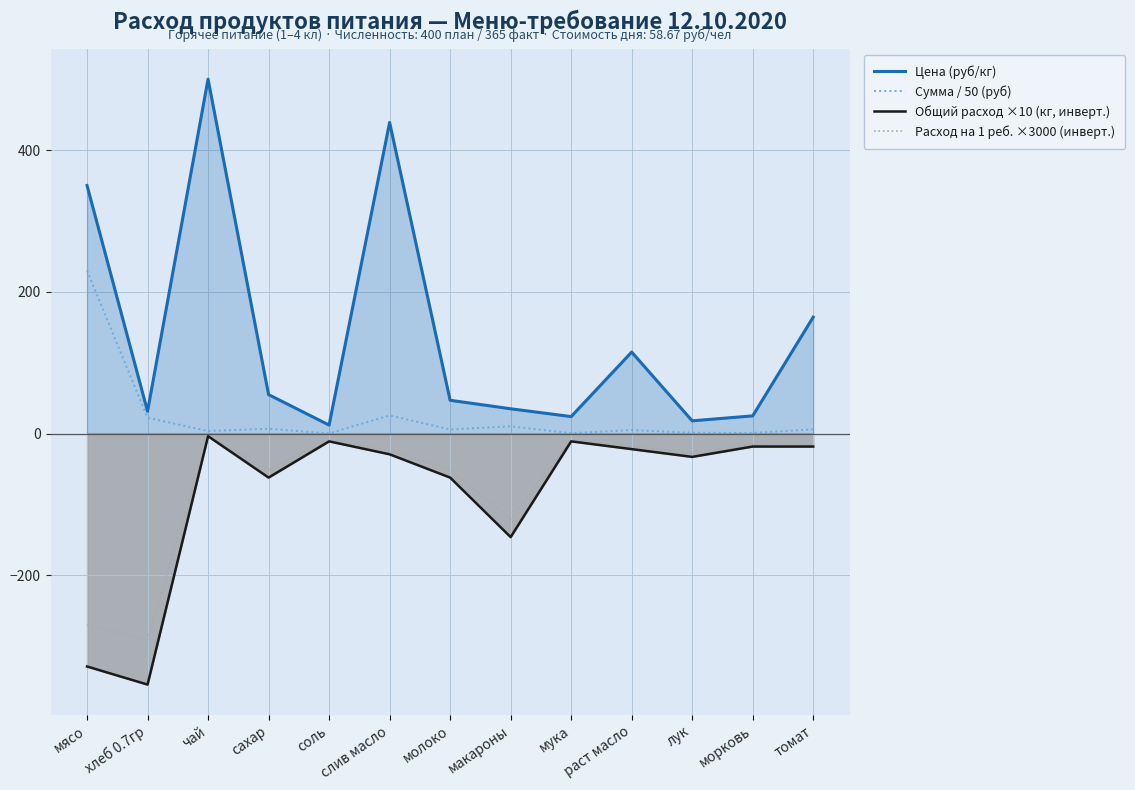

At which category is the sum across all series the highest?

чай